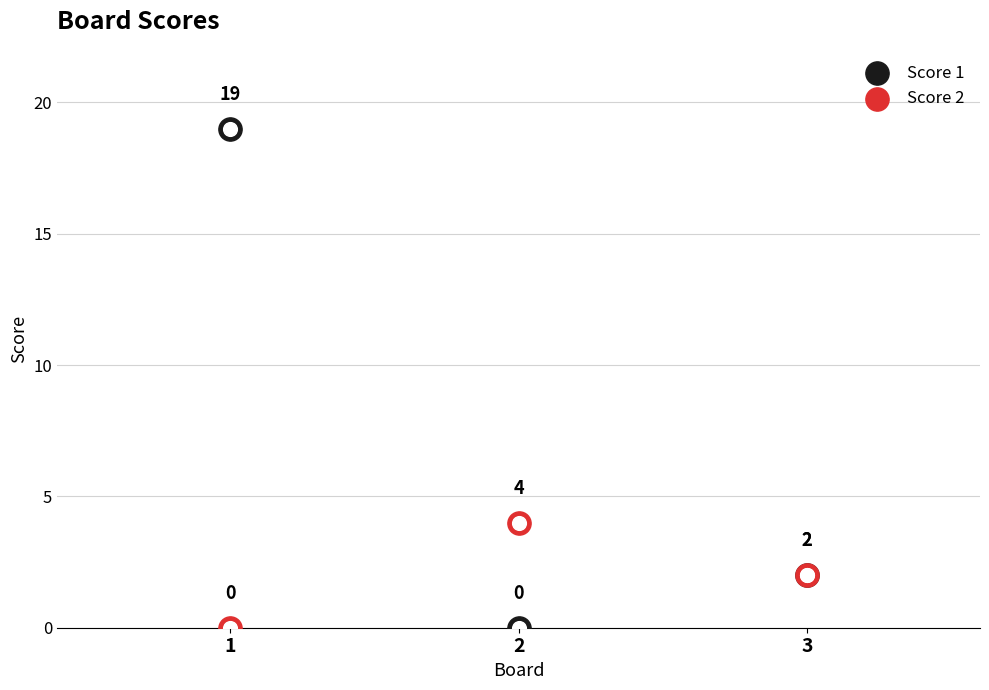

What is the total value across all series at 3?

4